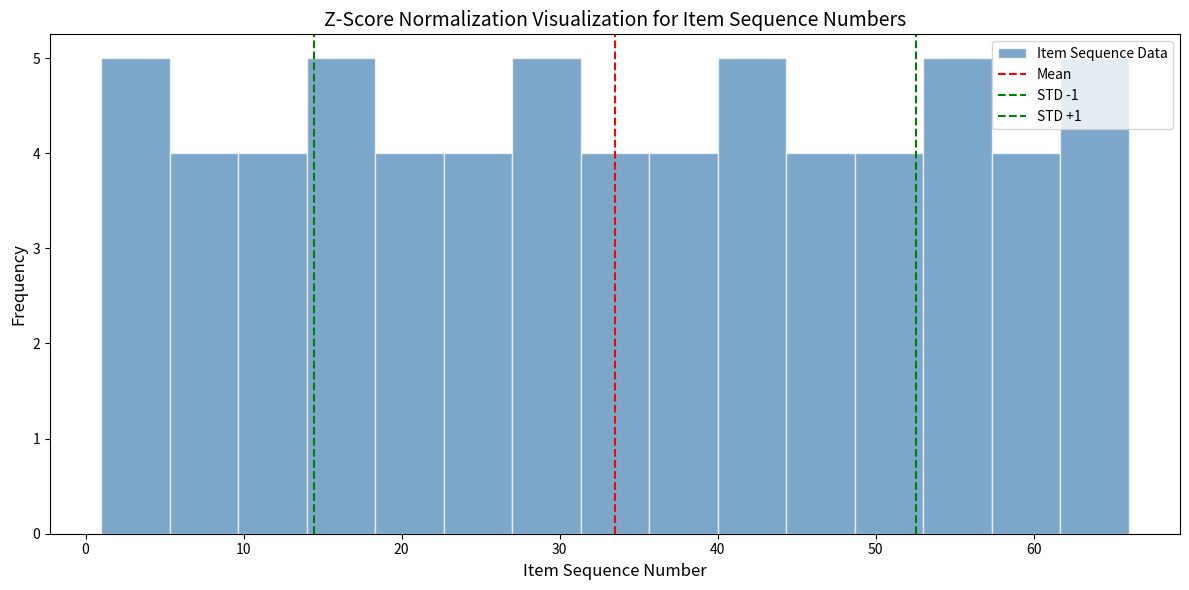

How tall is the bar that spans 14 to 18 on the x-axis? Neither the bar edges nor the heights are printed on the chart, so give them approximately, as read against the axes.

5